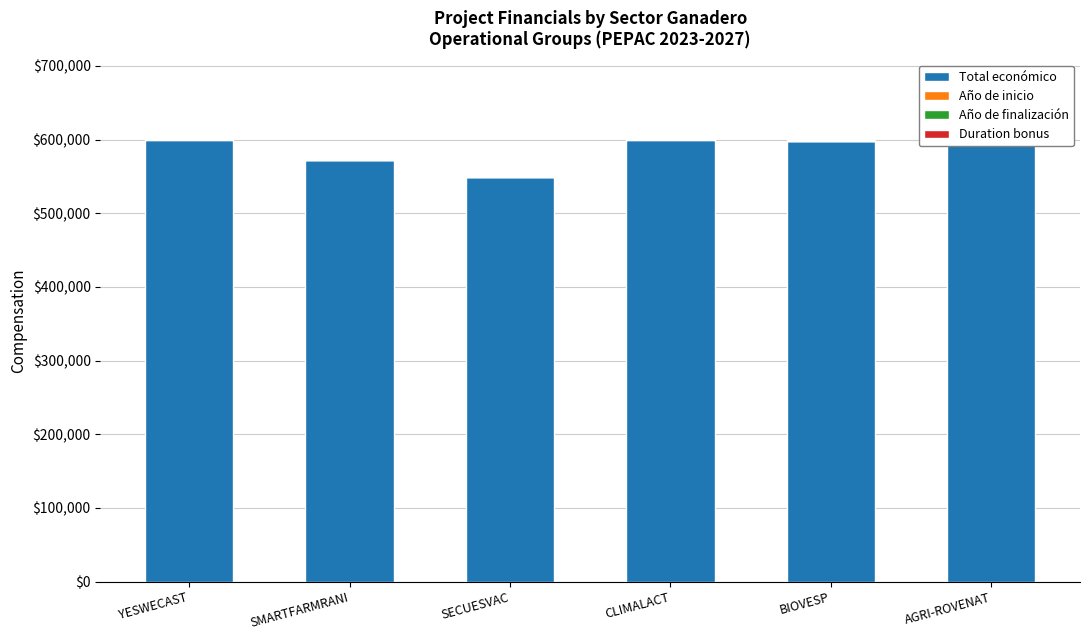

What is the difference between the highest and lowest values at YESWECAST?

599552